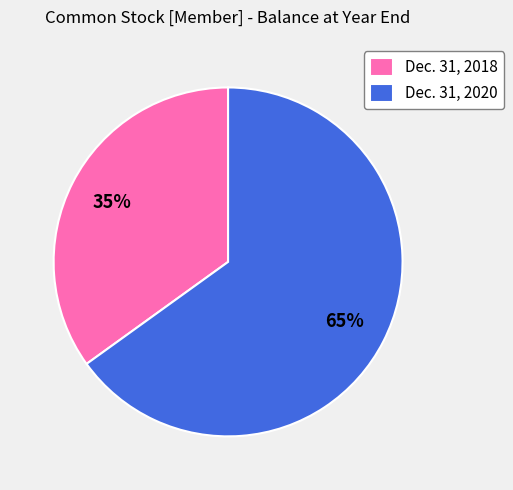

The Dec. 31, 2020 slice represents 65% of the pie. True or false?

True